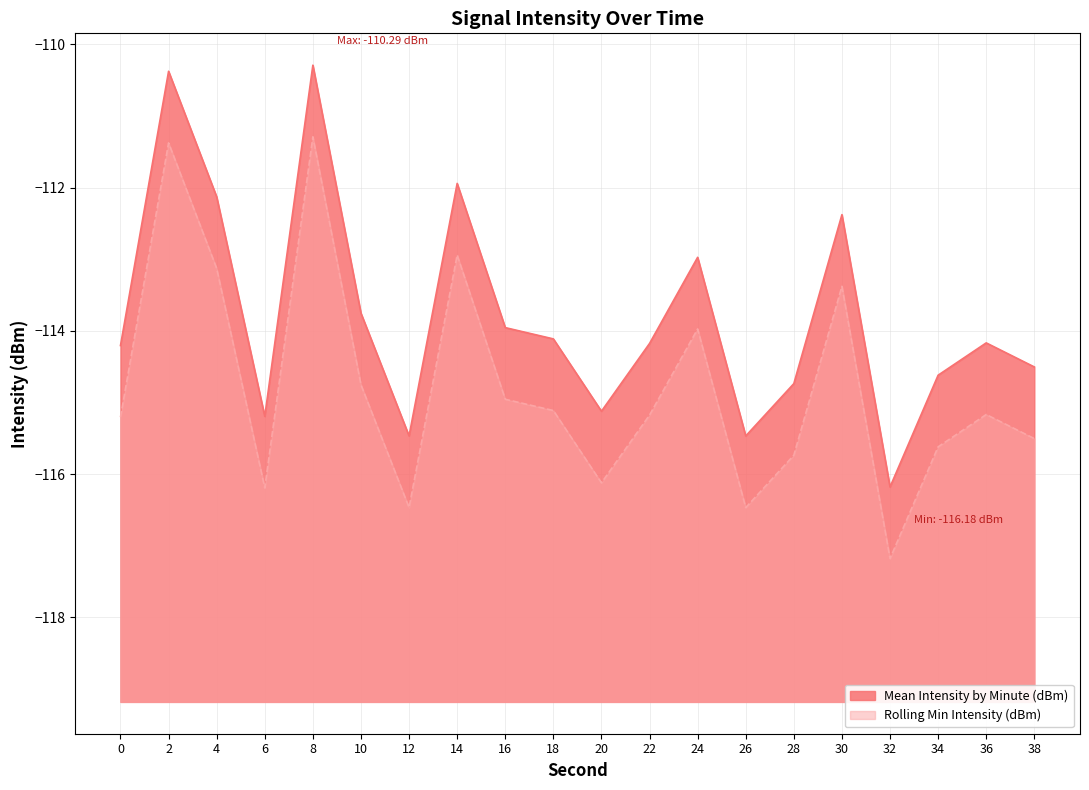

True or false: Mean Intensity by Minute (dBm) has a value of -73.2 at 14.

False